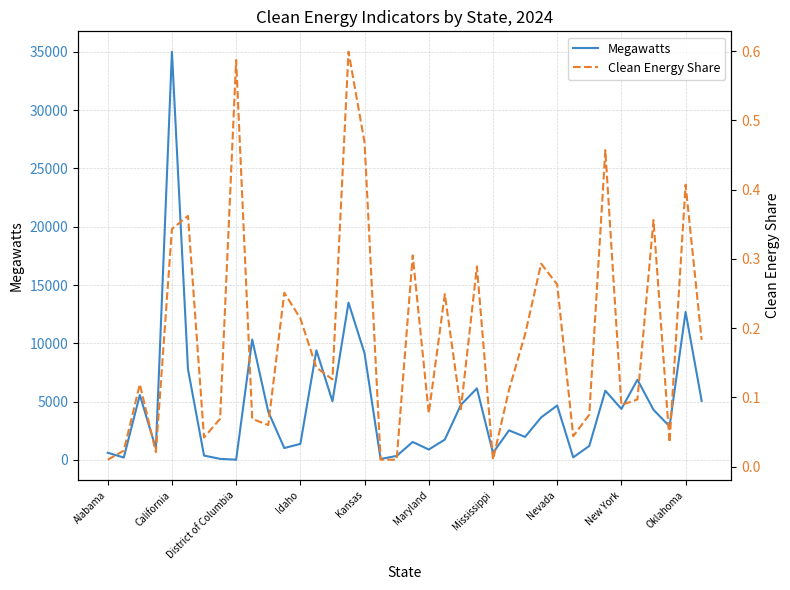

Which series has the widest spread of values?

Megawatts